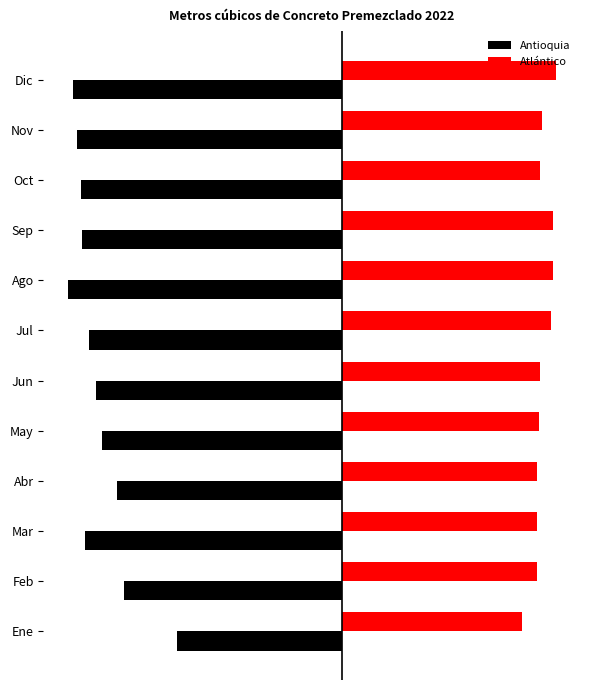

How many Atlántico values are between 0 and 1?

12